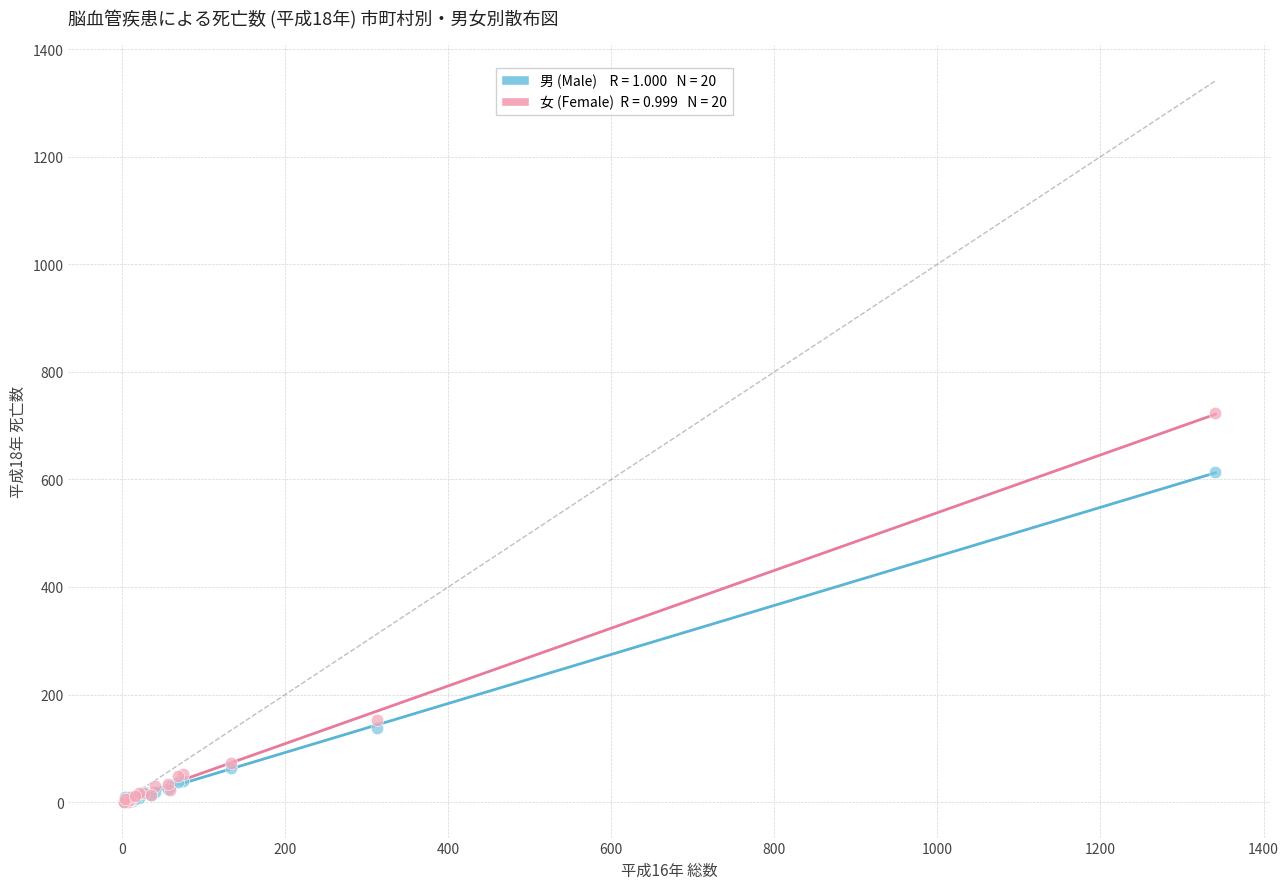

Across all series, what Y value is closest to 362?

153